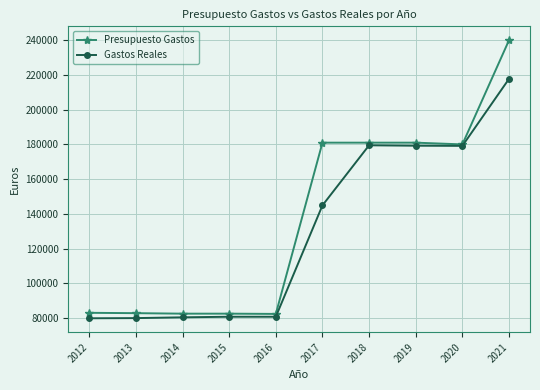

What is the highest value of the Presupuesto Gastos series?

240000.0